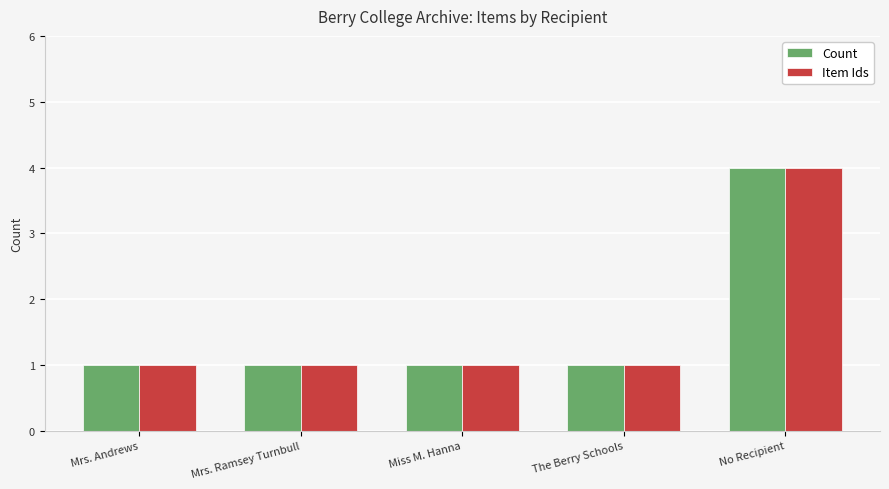

Reading left to right, what are all the values shown in this chart?

Count: Mrs. Andrews=1	Mrs. Ramsey Turnbull=1	Miss M. Hanna=1	The Berry Schools=1	No Recipient=4
Item Ids: Mrs. Andrews=1	Mrs. Ramsey Turnbull=1	Miss M. Hanna=1	The Berry Schools=1	No Recipient=4